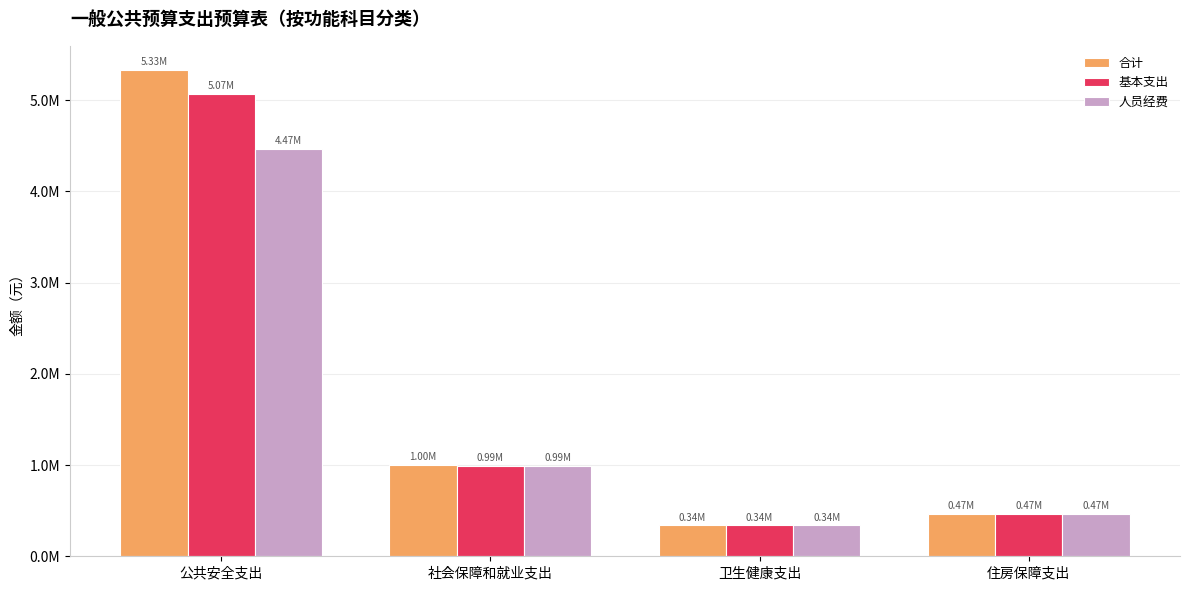

The value of 基本支出 at 公共安全支出 is 3362435.3. True or false?

False